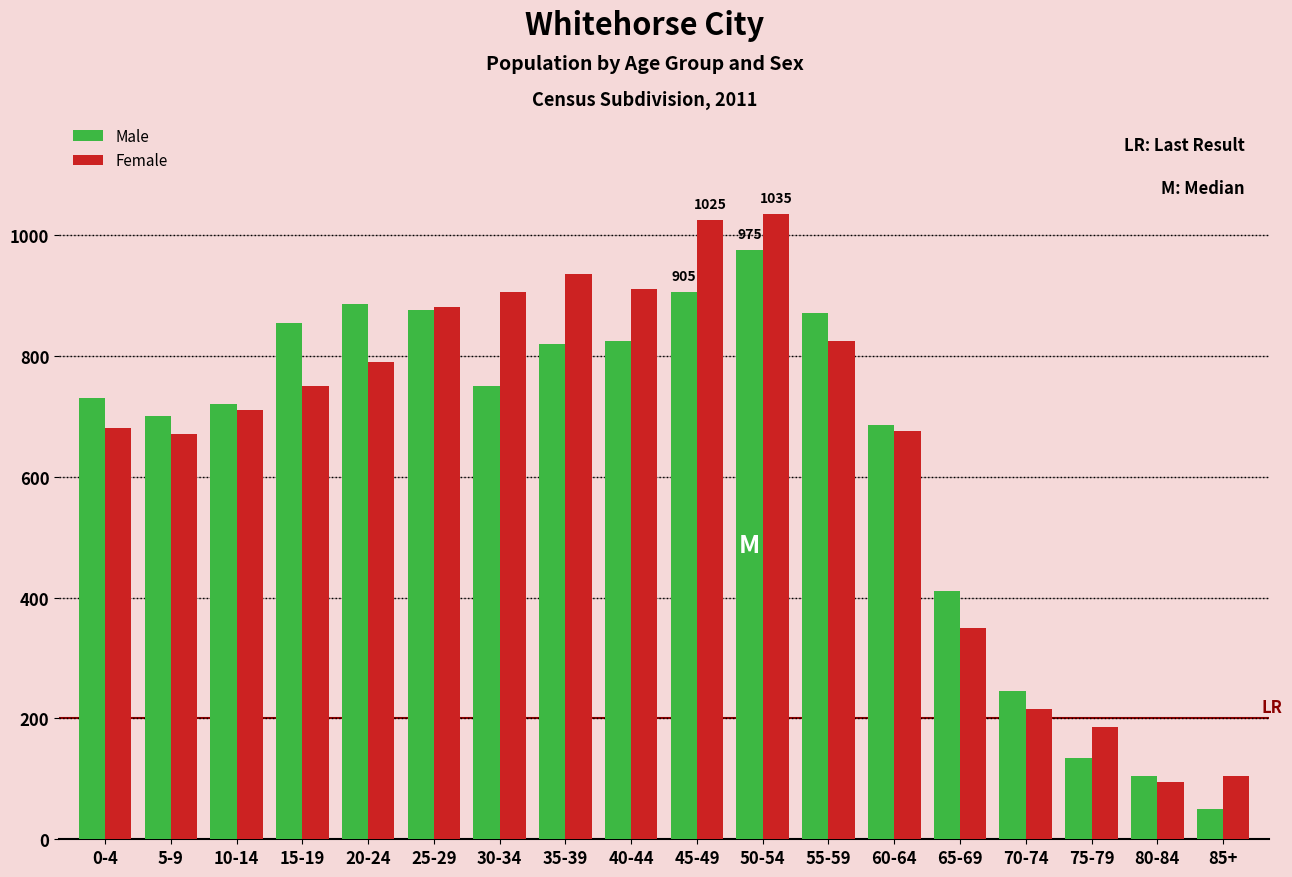

List the series in order of their overall mean, highest first.

Female, Male